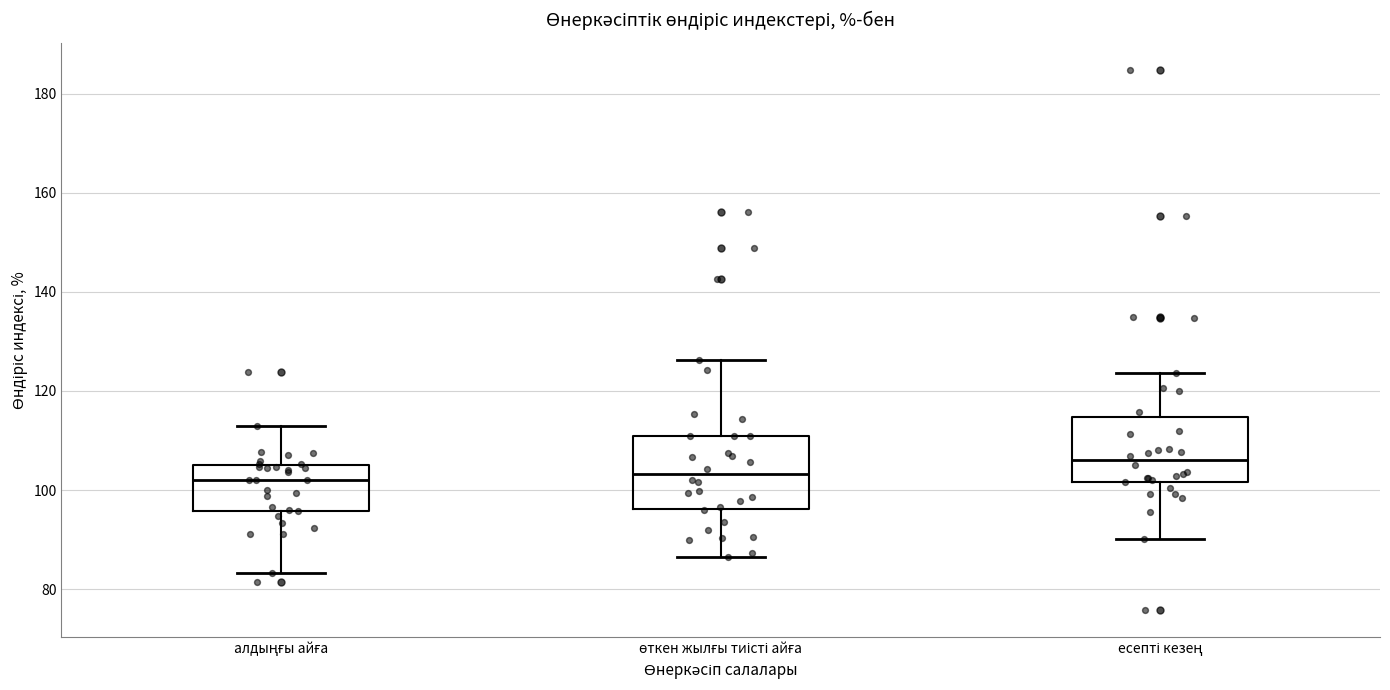

Reading left to right, transcribe this box plot: for each box, give where its median line is, the range the box spans, and where its two whiskers end, as read against the y-axis. The values are not printed on the chart, so give them approximately, as read against the axis.

алдыңғы айға: median 102, box 96 to 106, whiskers 84 to 112
өткен жылғы тиісті айға: median 104, box 96 to 110, whiskers 86 to 126
есепті кезең: median 106, box 102 to 114, whiskers 90 to 124